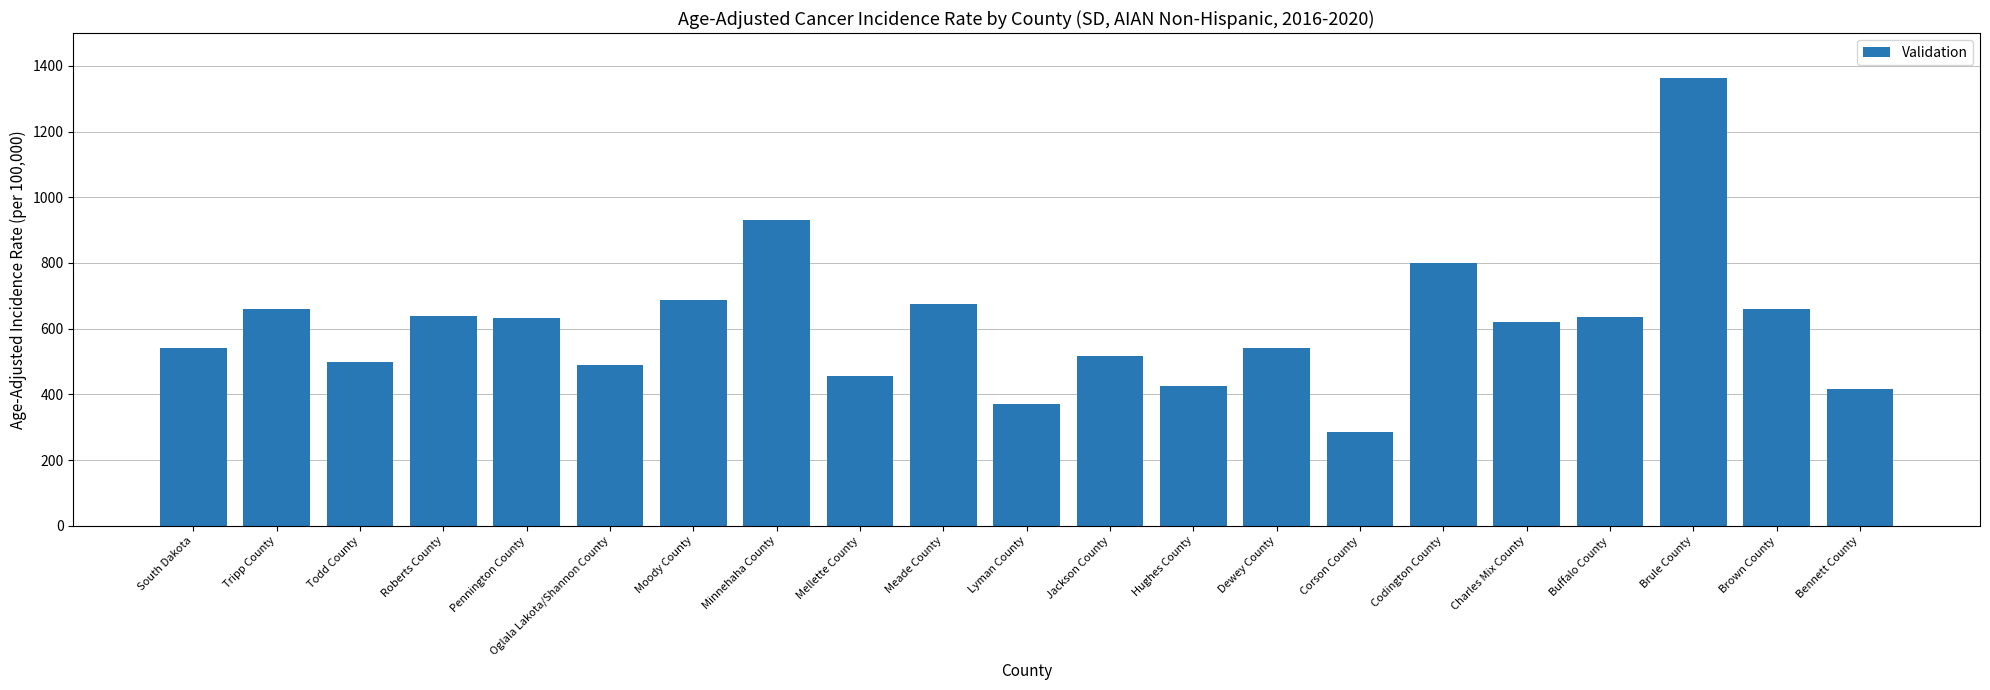

True or false: the data shows 801.0 at Codington County.

True